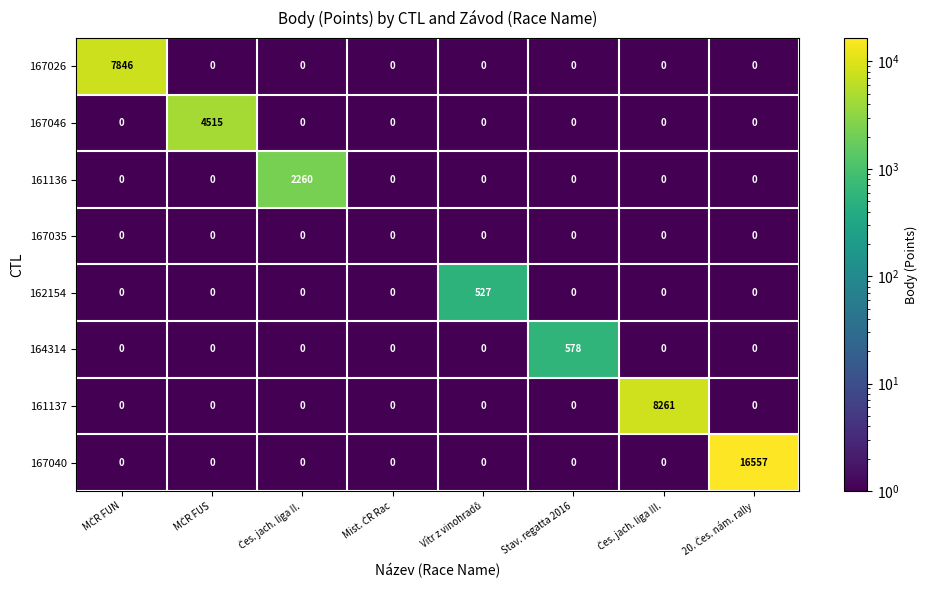

Rank the series by their maximum value, from highest to lowest.

167040, 161137, 167026, 167046, 161136, 164314, 162154, 167035